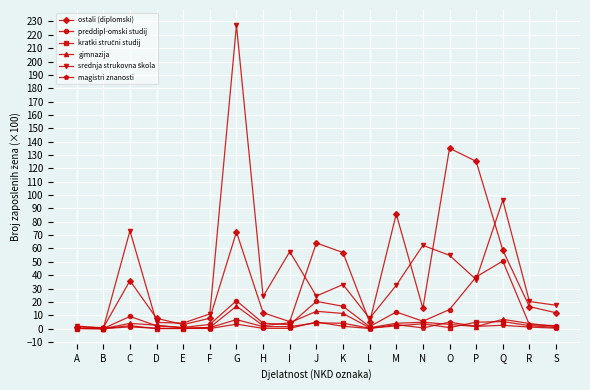

Which series changed the most between E and O?

ostali (diplomski)